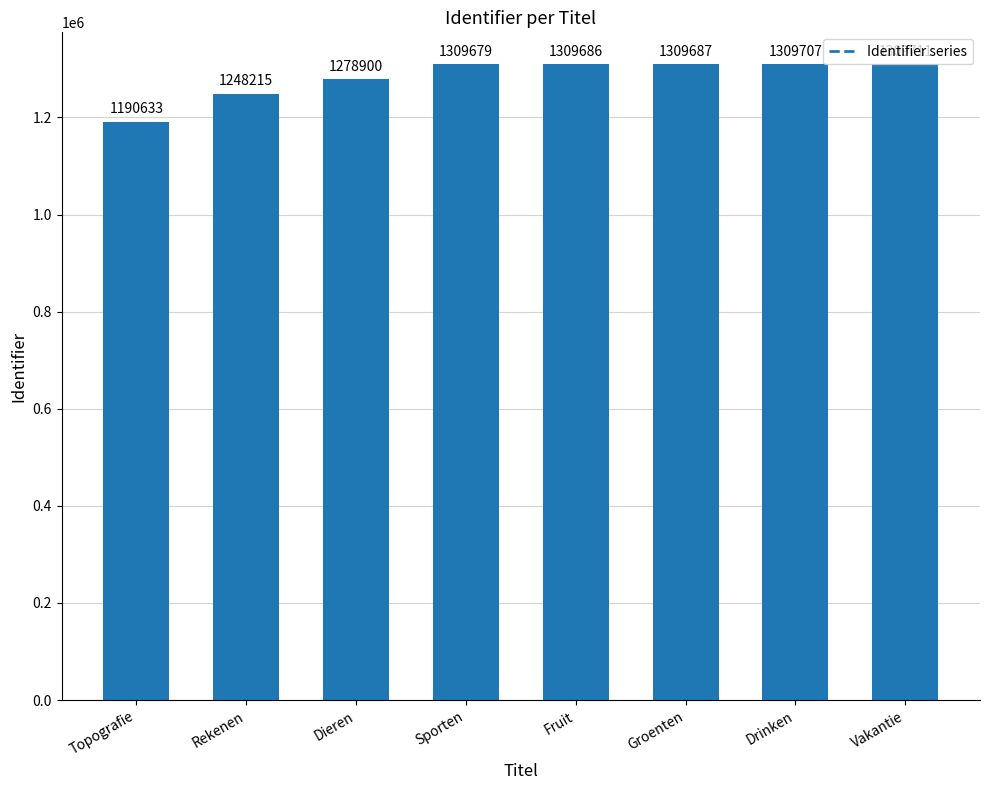

Reading right to left, list all the values displayed in this chart.

1309711	1309707	1309687	1309686	1309679	1278900	1248215	1190633